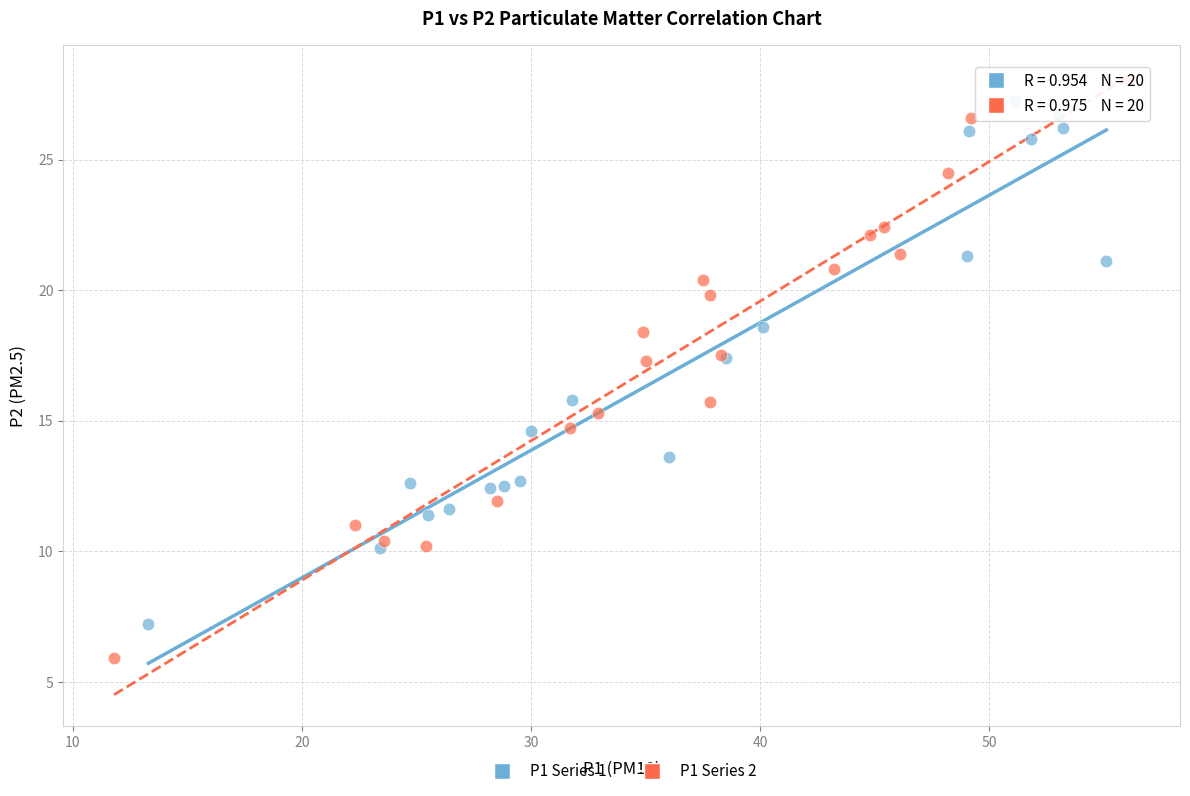

Which series reaches the minimum Y coordinate?

P1 Series 2